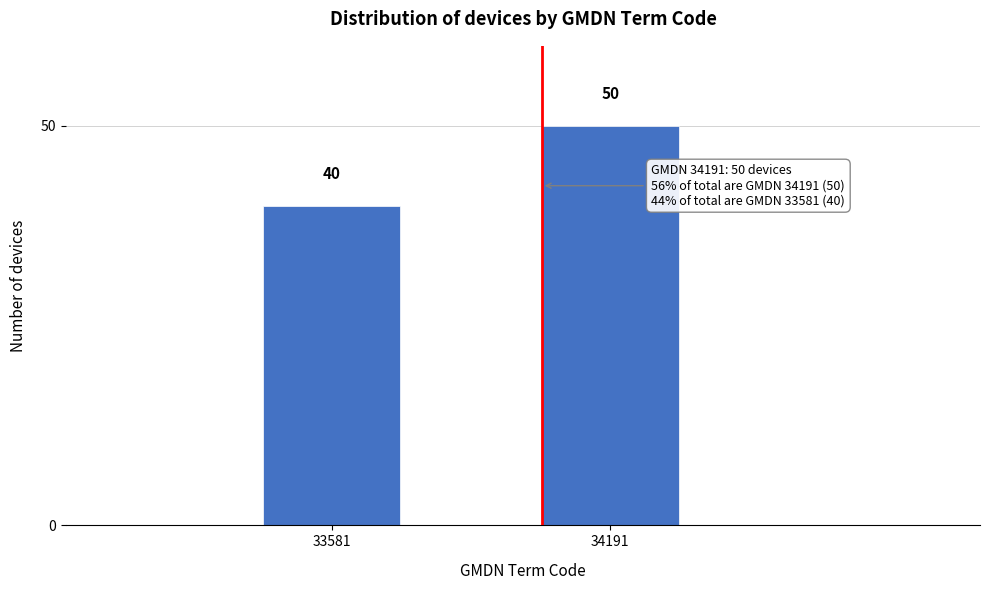

Reading left to right, what are all the values shown in this chart?

40	50